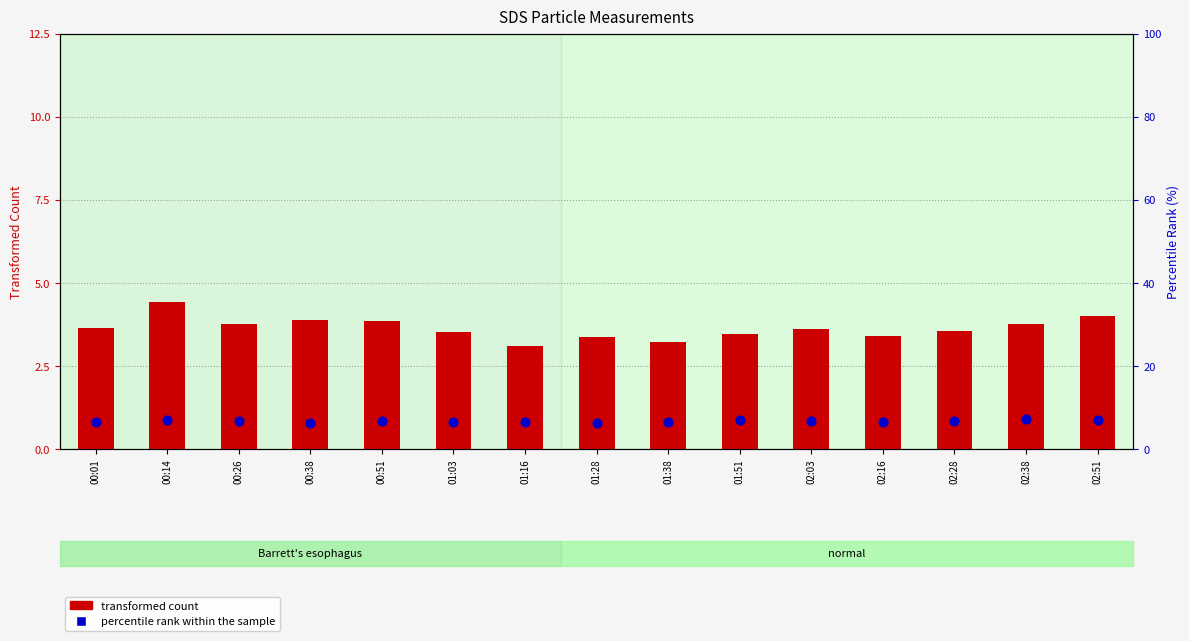

Is the value of percentile rank within the sample at 02:51 greater than the value of transformed count at 00:26?

No